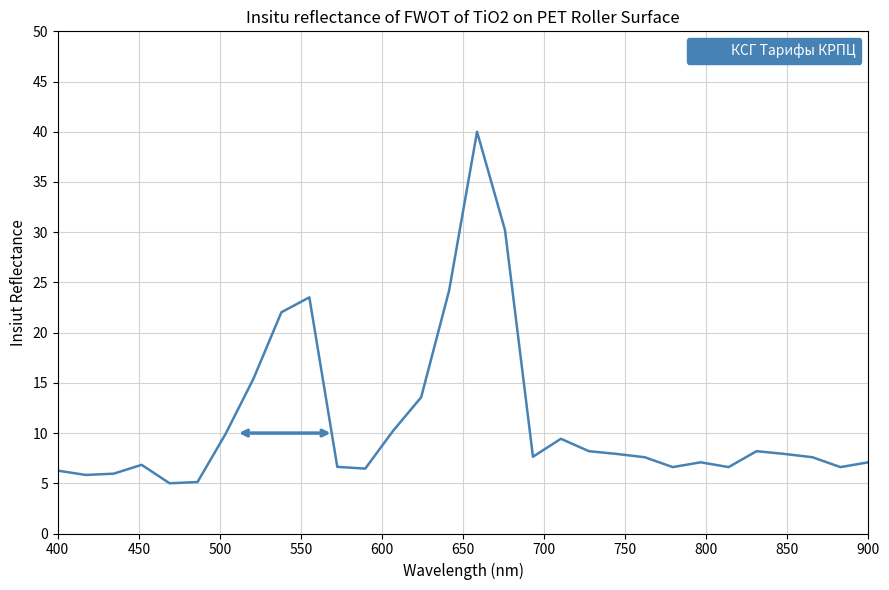

How many lines are shown in the chart?

1